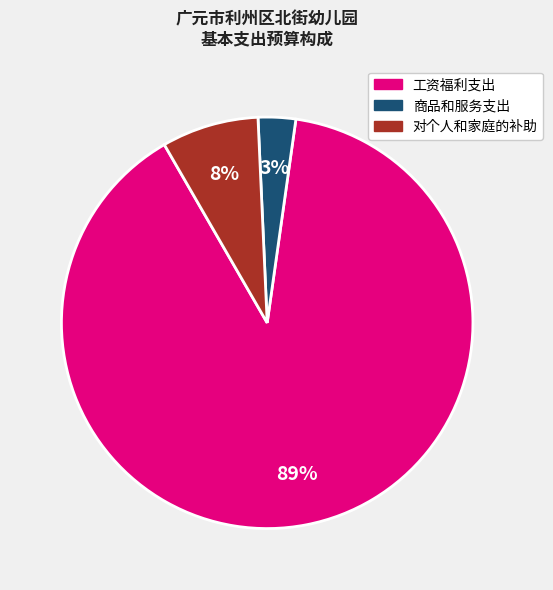

To the nearest percent, what is the average slice percentage?

33%